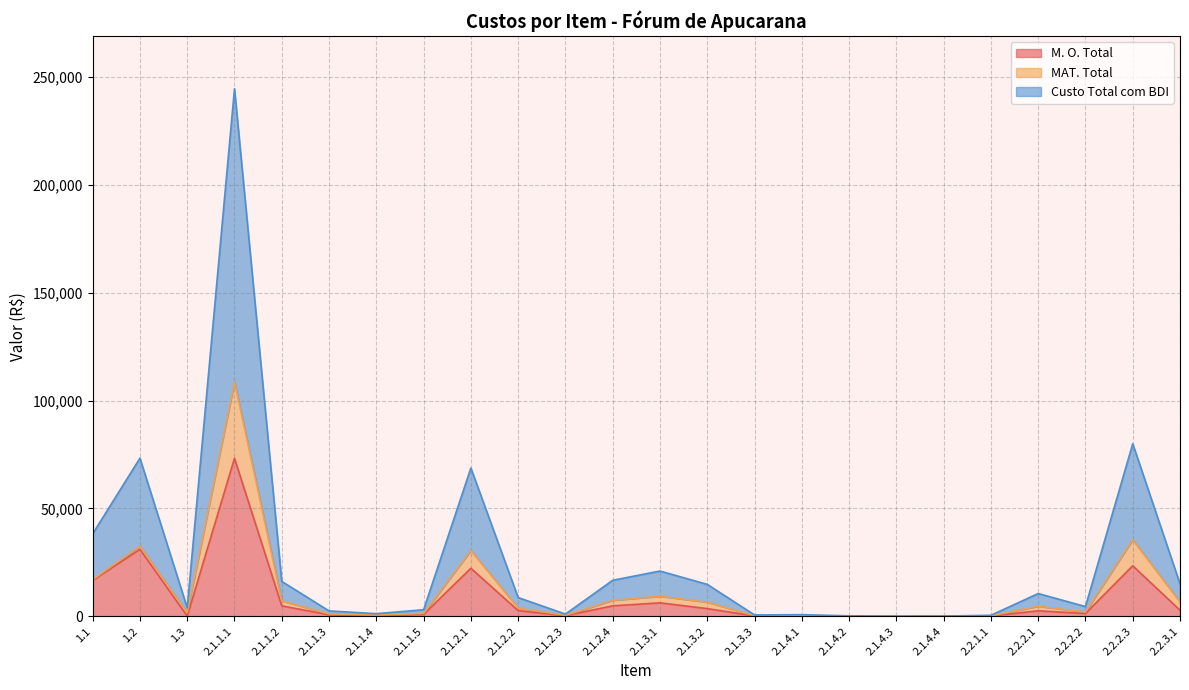

At which category does M. O. Total reach its first local valley?

1.3